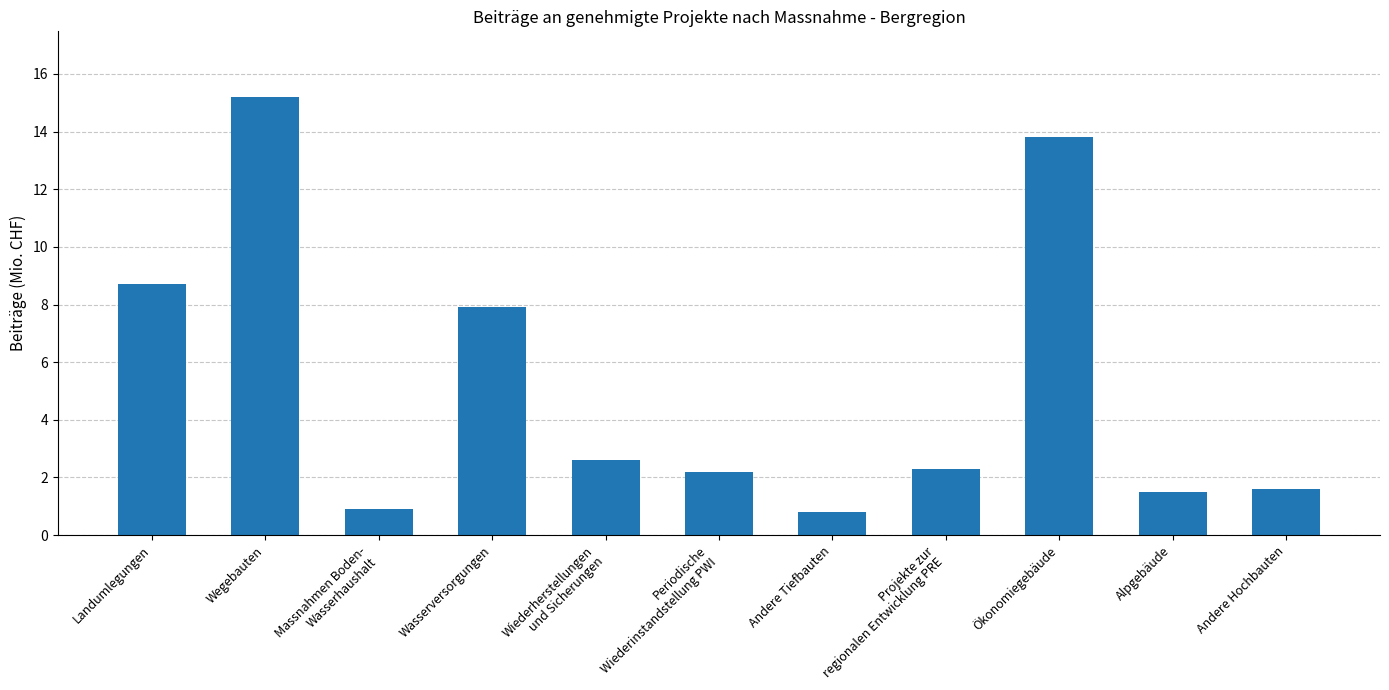

What is the change in value from Landumlegungen to Alpgebäude?

-7.2